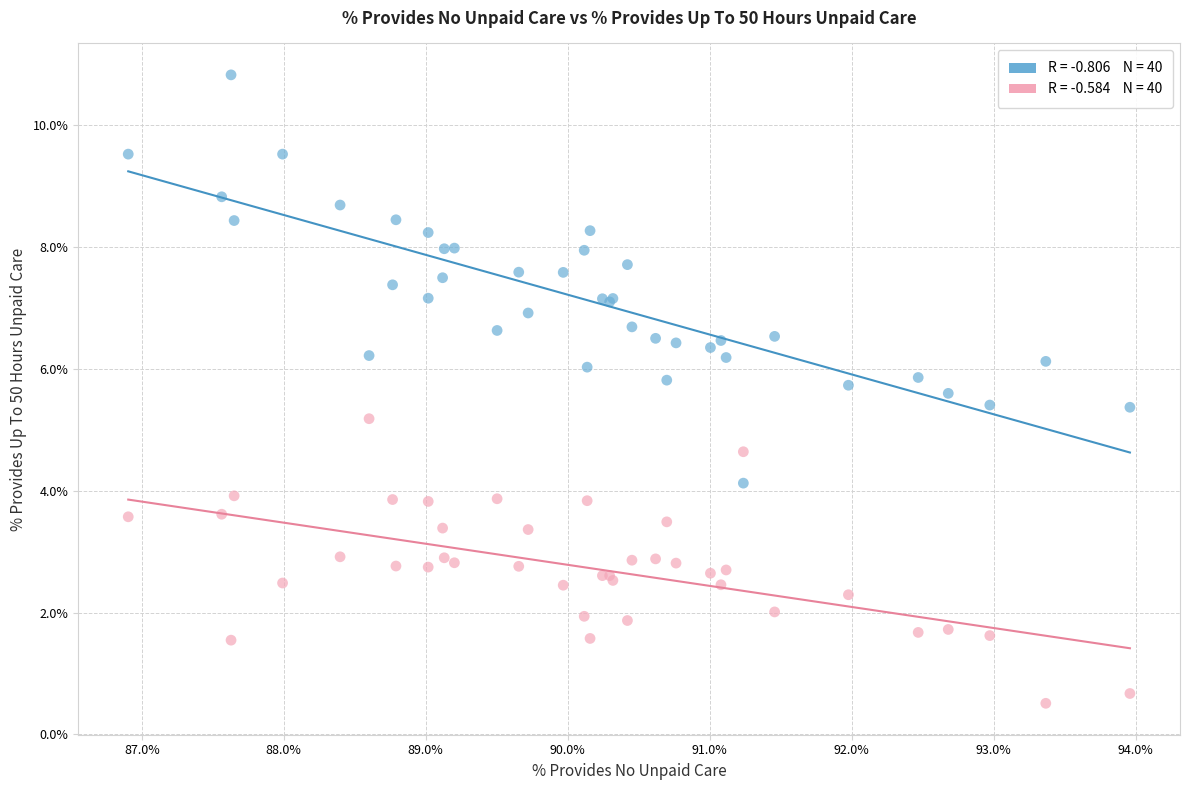

Across all series, what Y value is closest to 5?

5.2